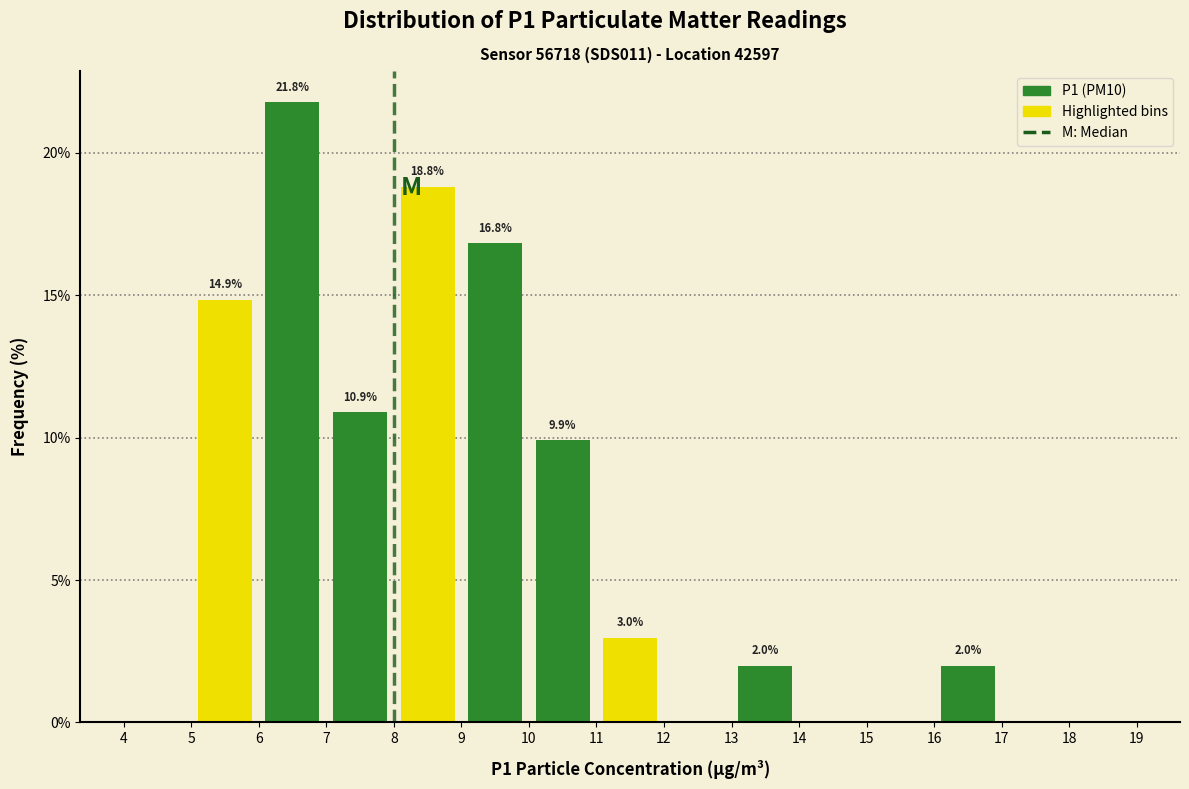

Over which range of the x-axis is the bar tallest?

6 to 7